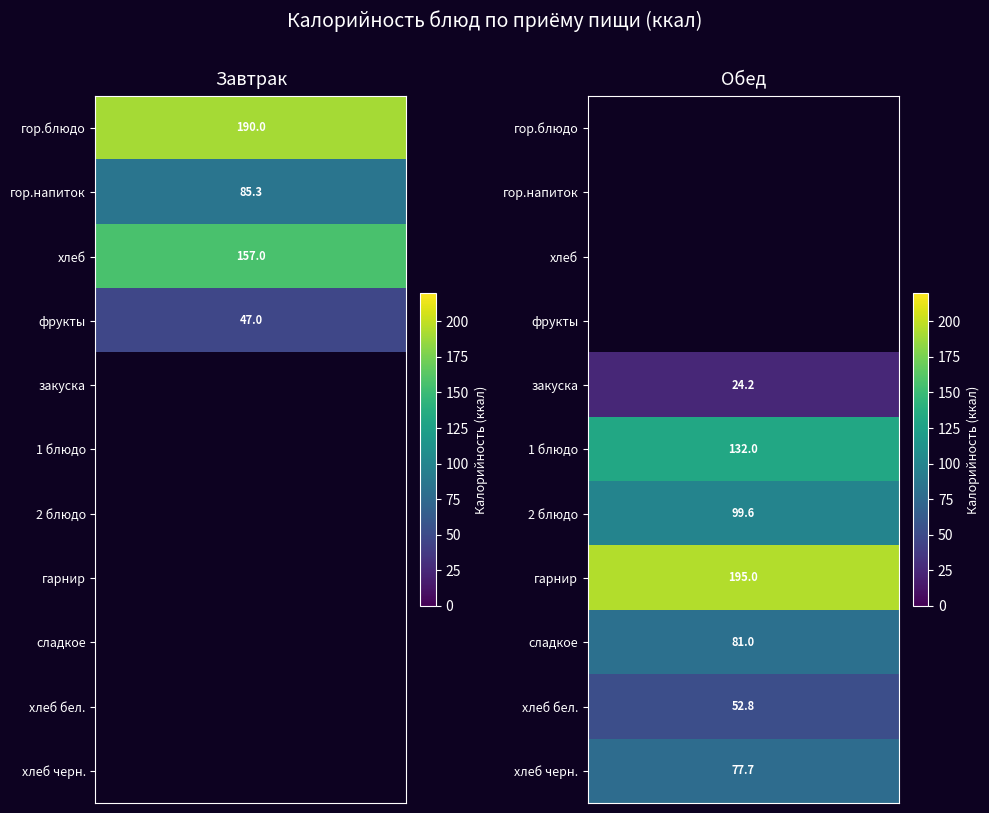

Reading left to right, what are all the values shown in this chart?

Завтрак: 190.0	85.3	157.0	47.0	0.0	0.0	0.0	0.0	0.0	0.0	0.0
Обед: 0.0	0.0	0.0	0.0	24.2	132.0	99.6	195.0	81.0	52.8	77.7